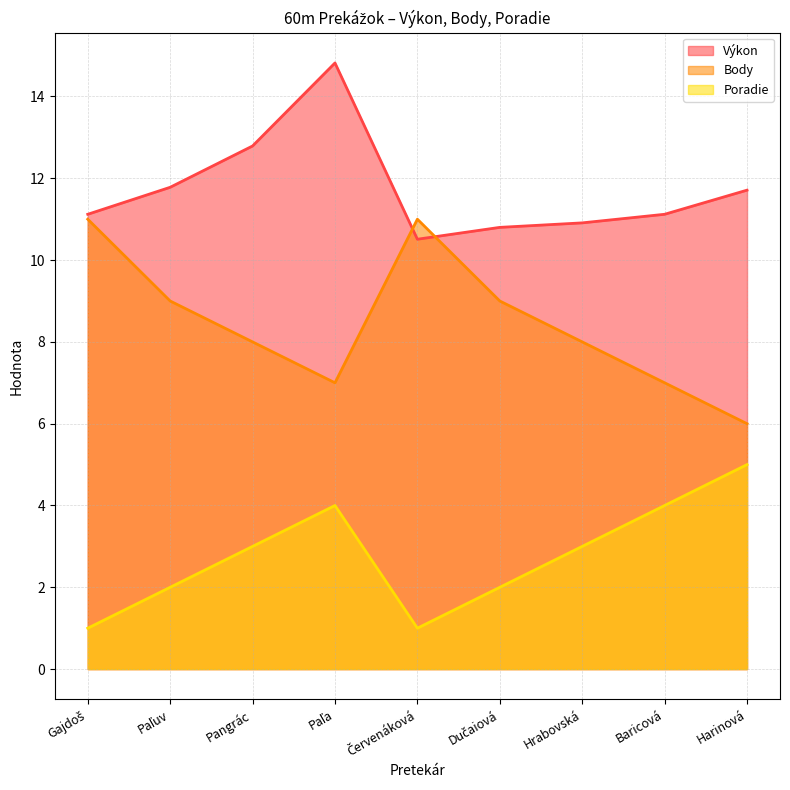

Reading left to right, extract all data points from this chart.

Výkon: 11.1	11.8	12.8	14.8	10.5	10.8	10.9	11.1	11.7
Body: 11.0	9.0	8.0	7.0	11.0	9.0	8.0	7.0	6.0
Poradie: 1.0	2.0	3.0	4.0	1.0	2.0	3.0	4.0	5.0